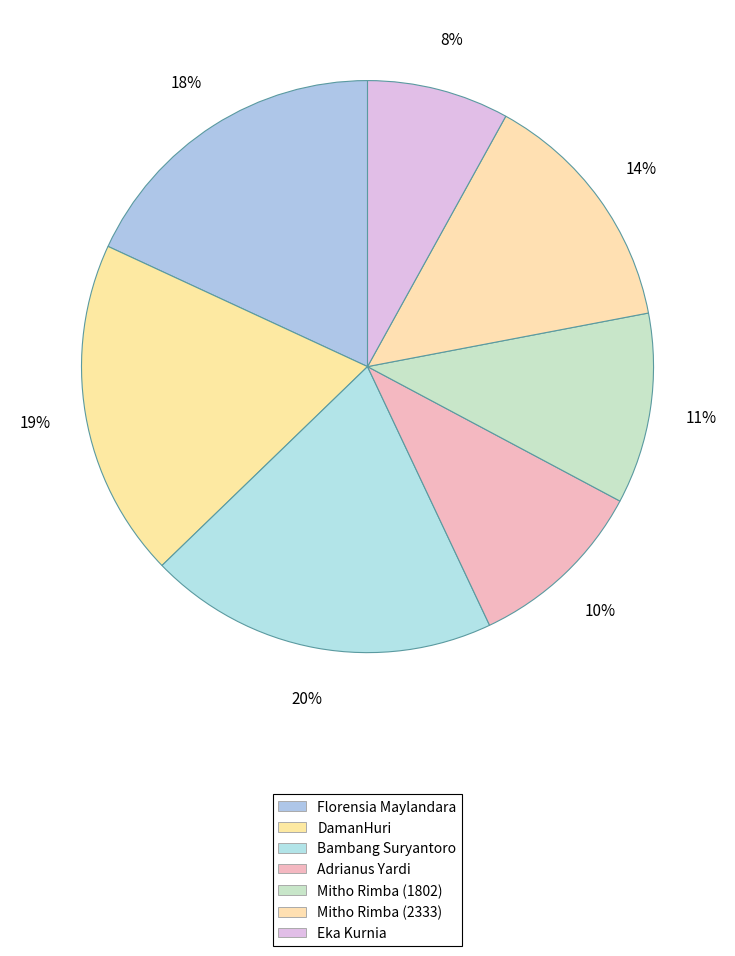

To the nearest percent, what is the difference between the largest and smallest slice percentages?

12%